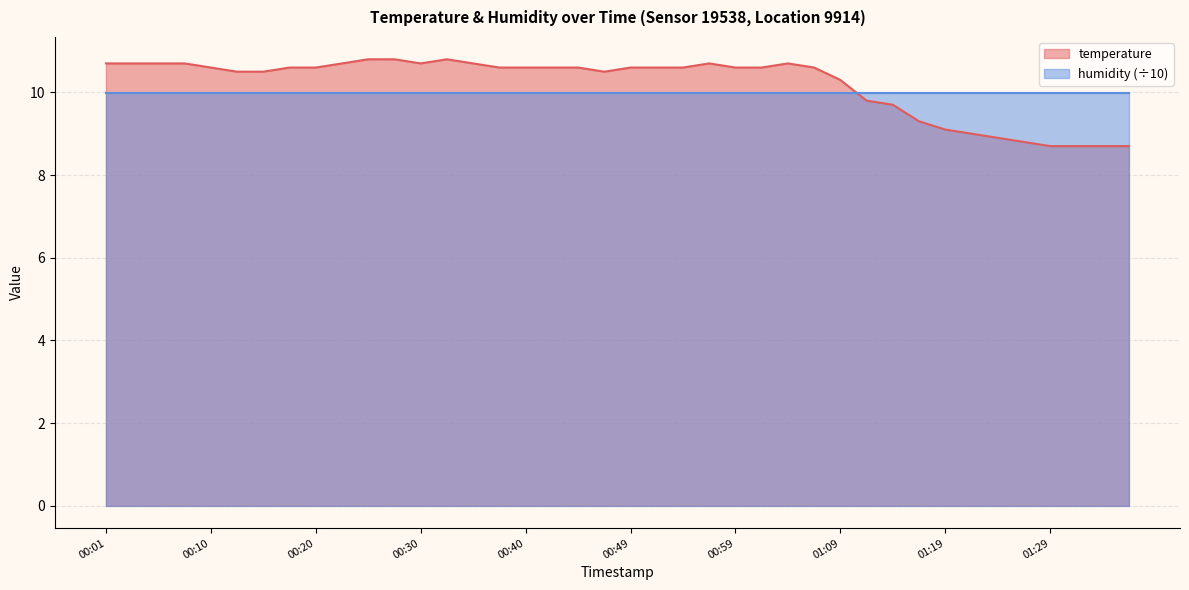

True or false: the data shows 16.0 at 00:28.

False